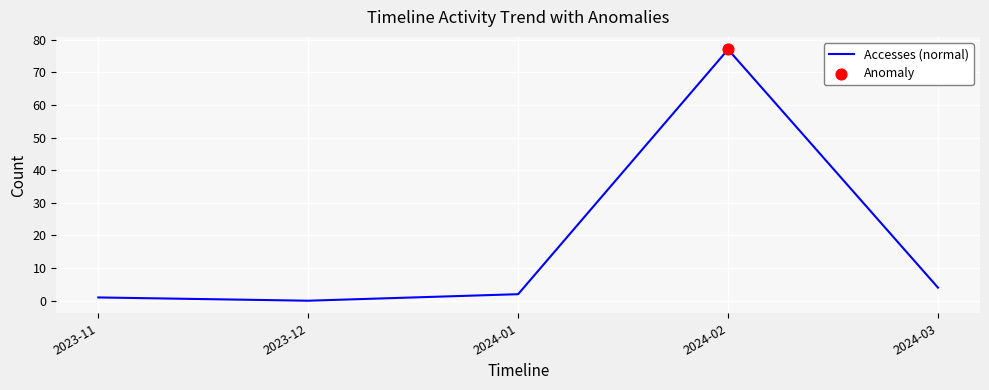

What is the total value across all series at 2024-02?

154